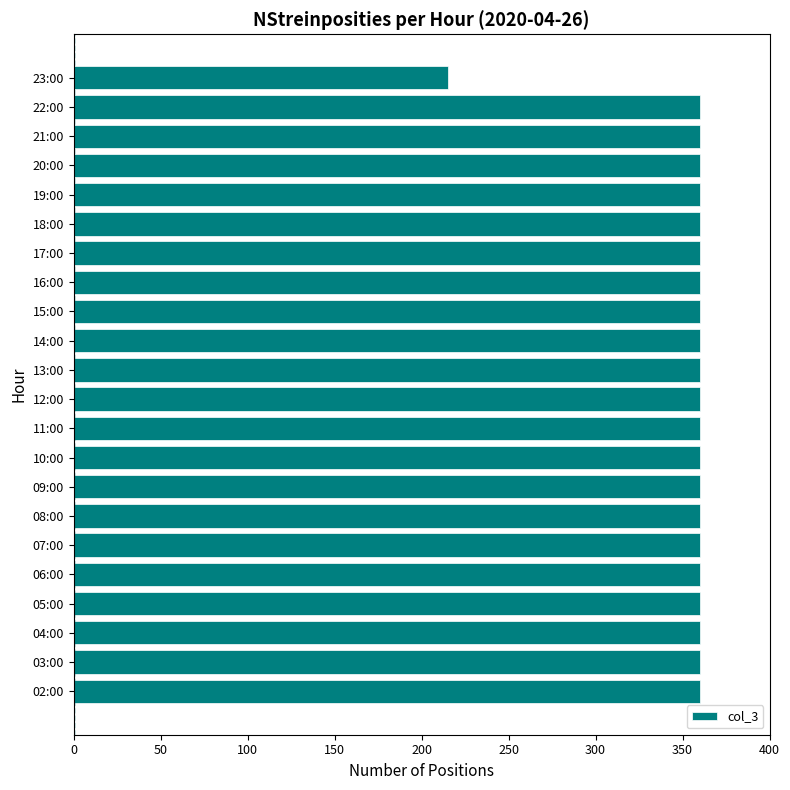

What is the smallest value displayed?

215